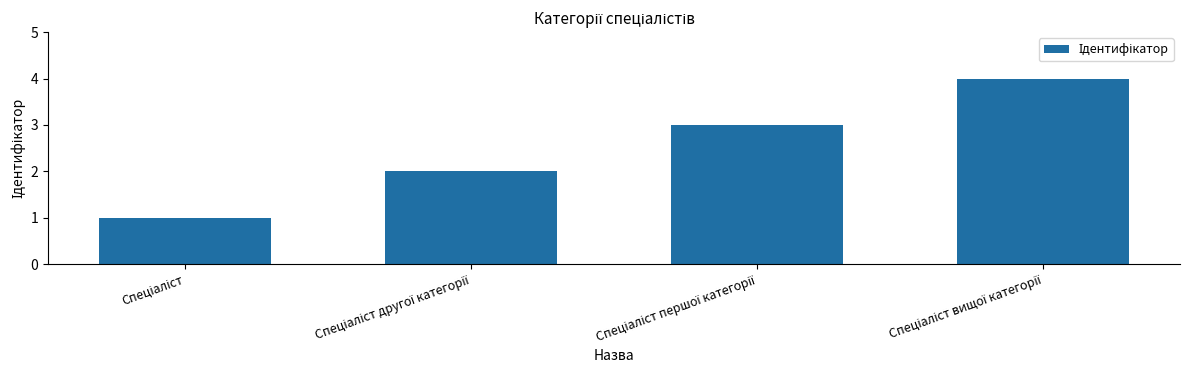

What is the smallest value displayed?

1